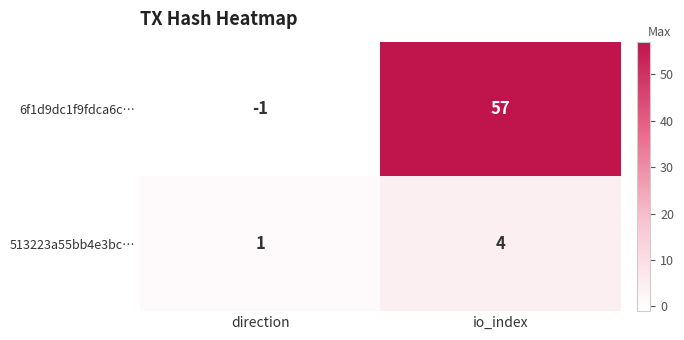

Where is 513223a55bb4e3bc… nearest to the value 2?

direction